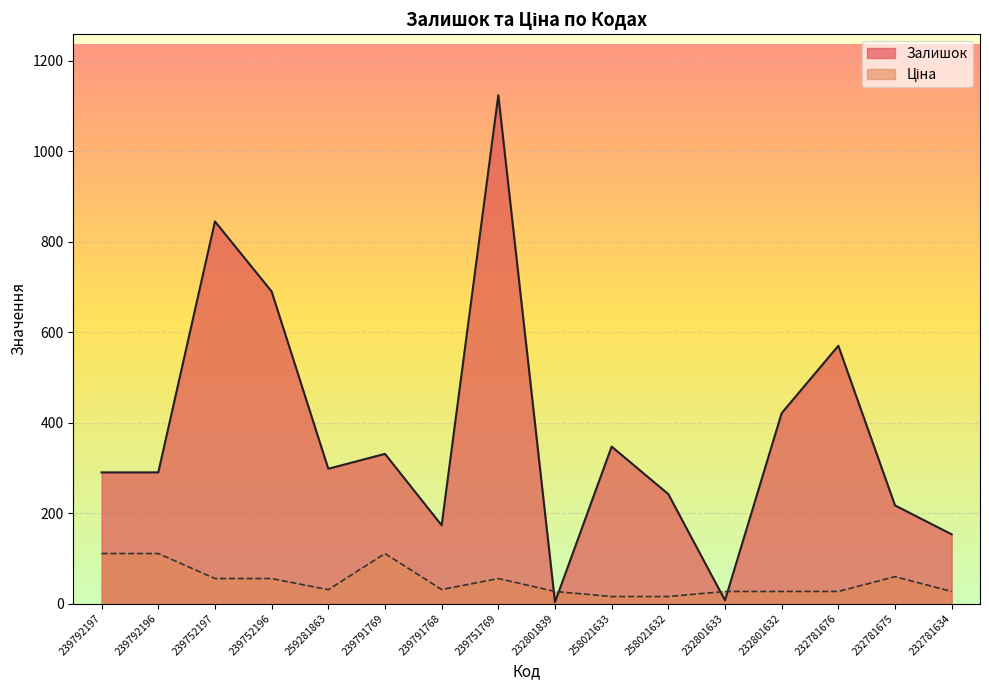

List the labels in order of Ціна value, largest first.

239792197, 239792196, 239791769, 232781675, 239752197, 239752196, 239751769, 239791768, 259281863, 232801839, 232801633, 232801632, 232781676, 232781634, 258021633, 258021632